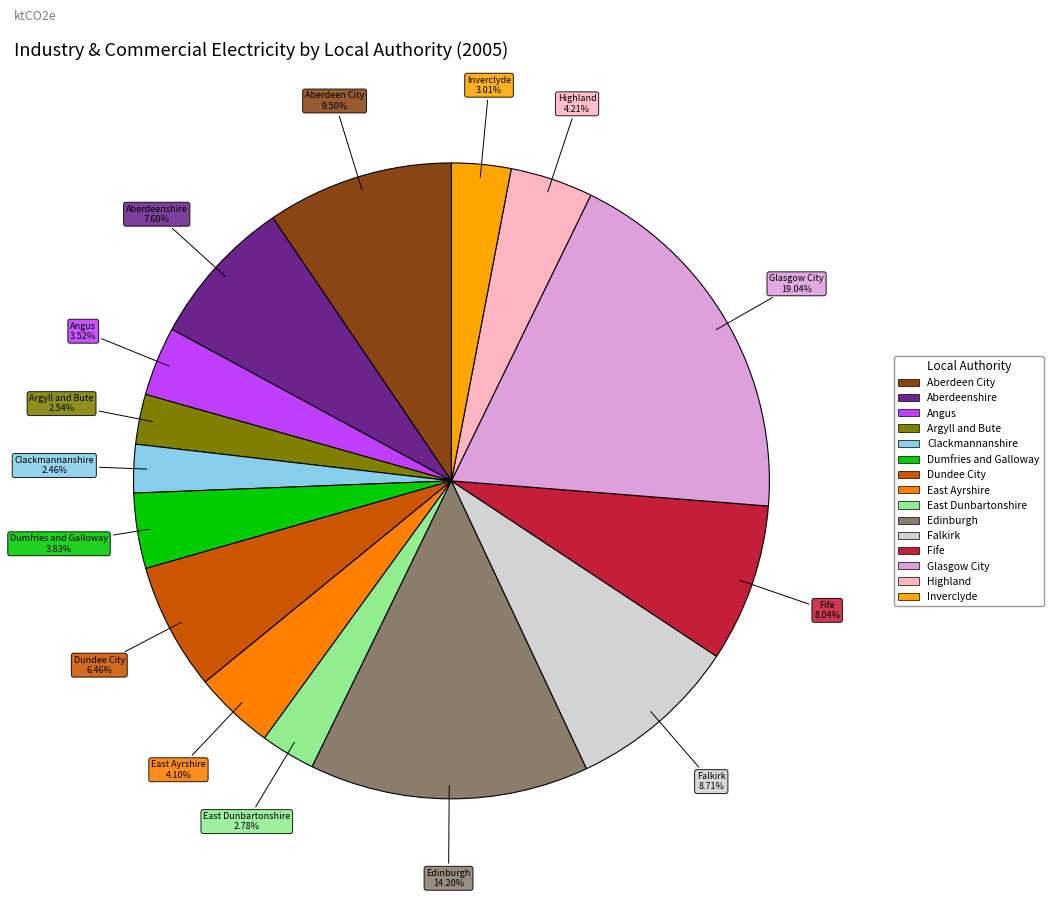

What percentage is the Edinburgh slice, to the nearest percent?

14%